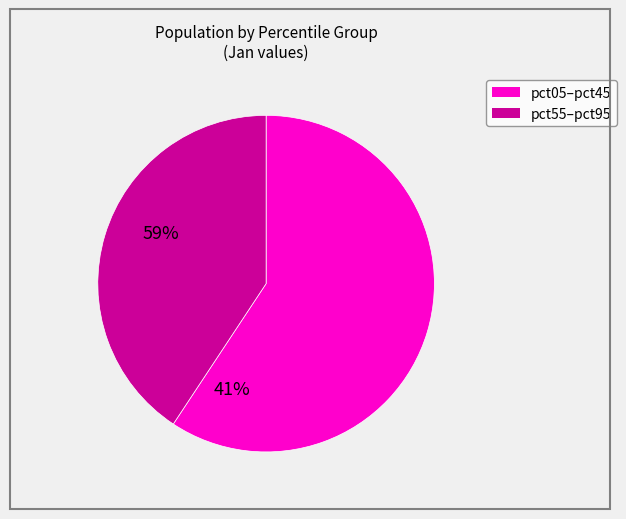

How many segments does this pie chart have?

2